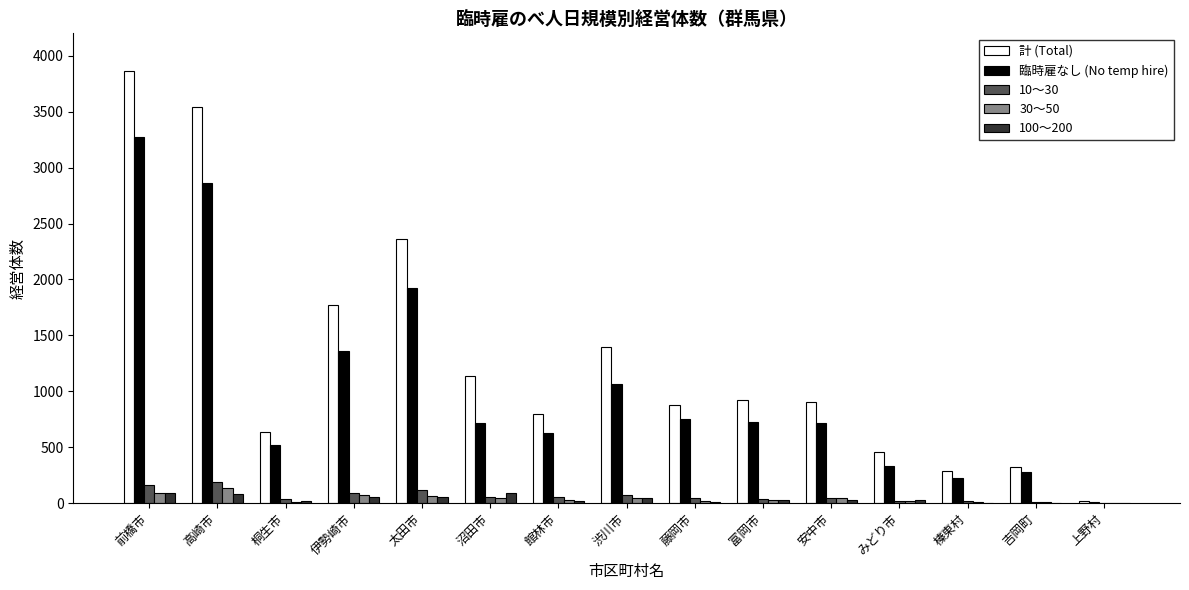

The value of 計 (Total) at 安中市 is 904. True or false?

True